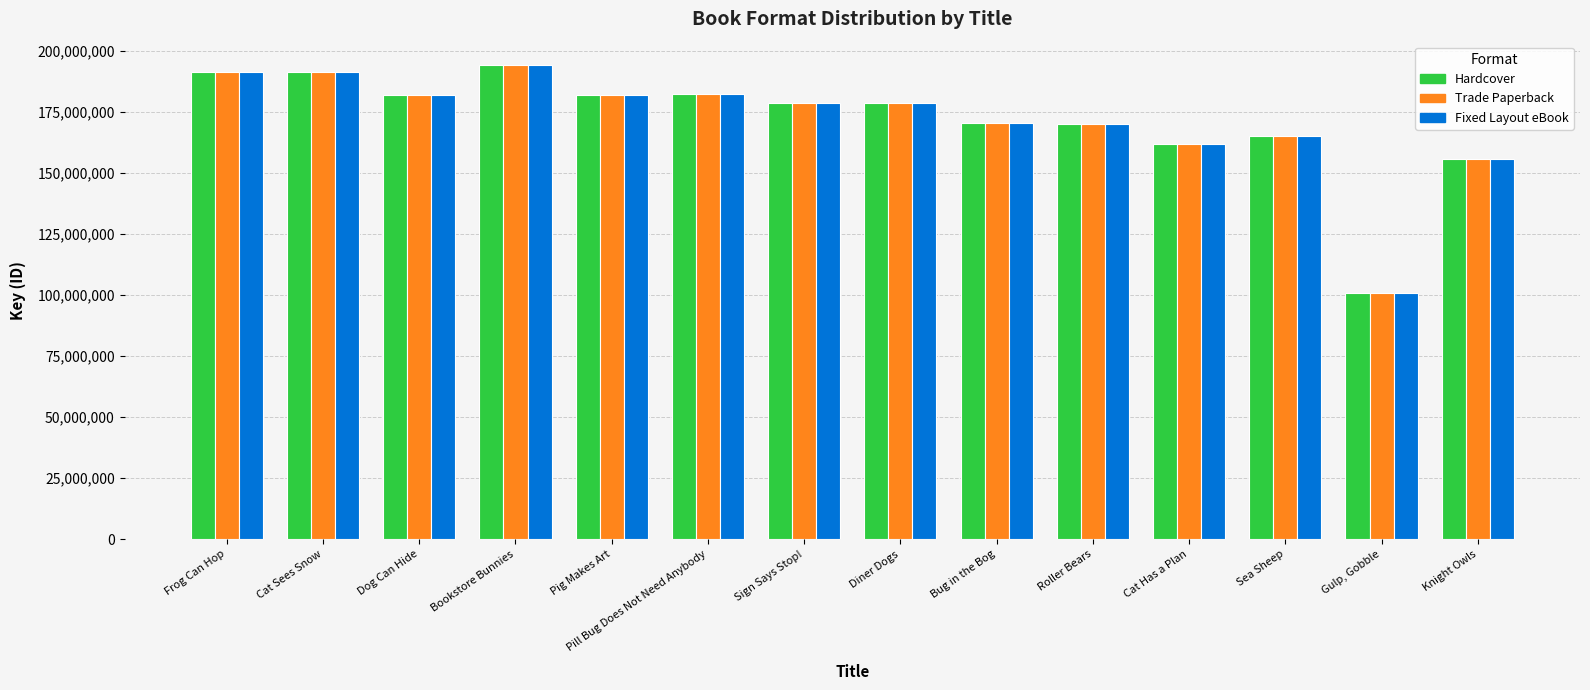

How many values in the Hardcover series are below 178623952?

7